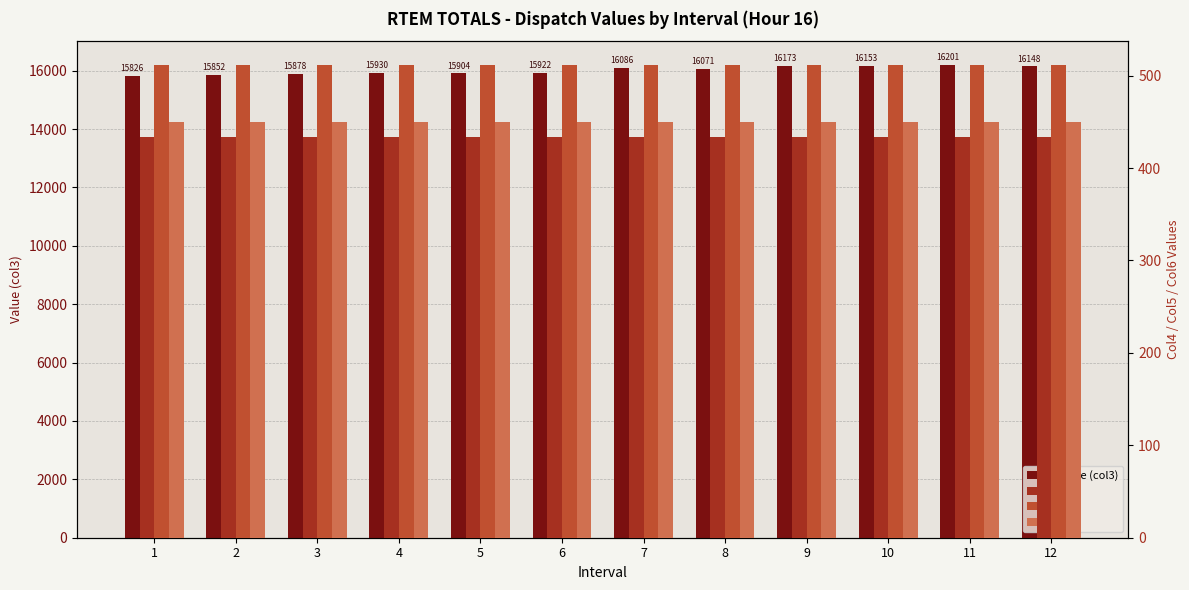

What is the maximum value for Col4?

433.3